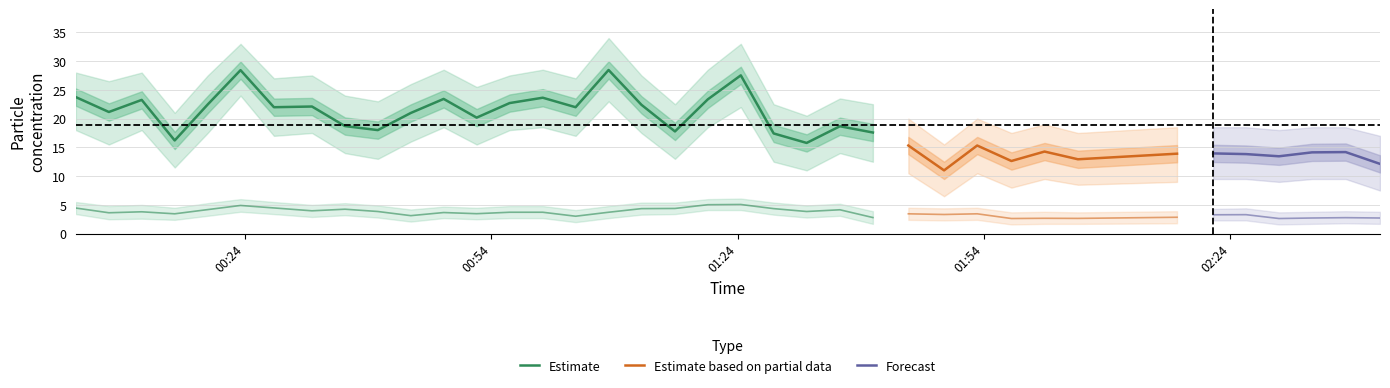

Does the chart have visible grid lines?

Yes